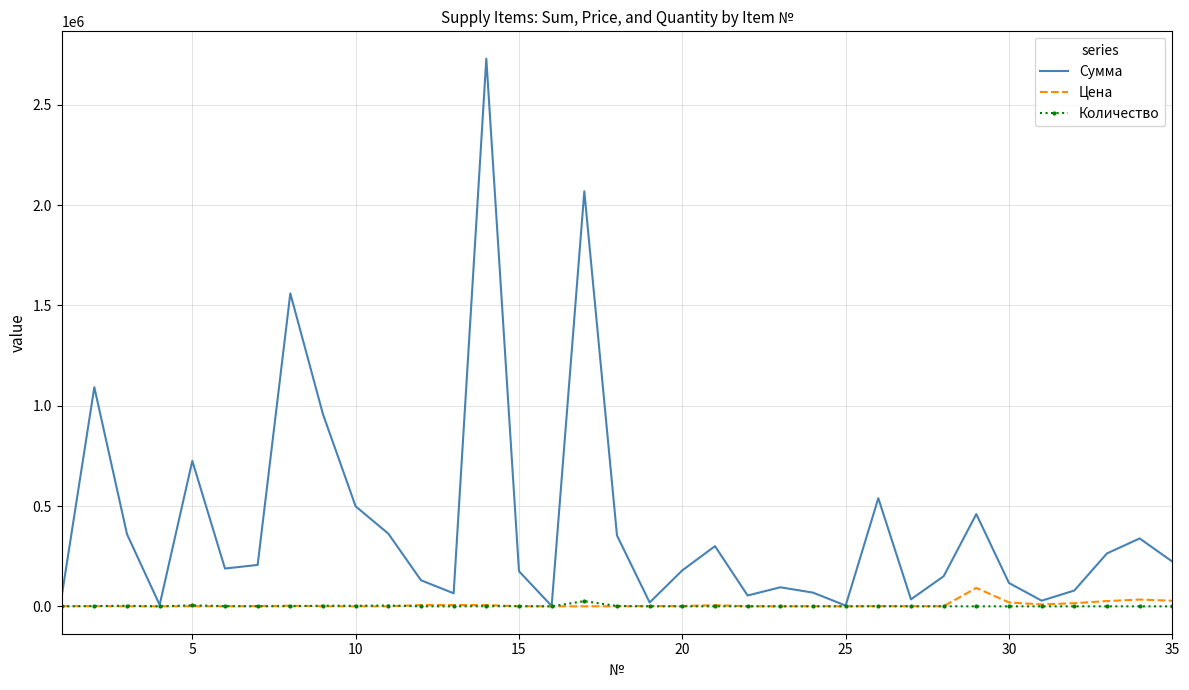

What is the maximum value for Сумма?

2730000